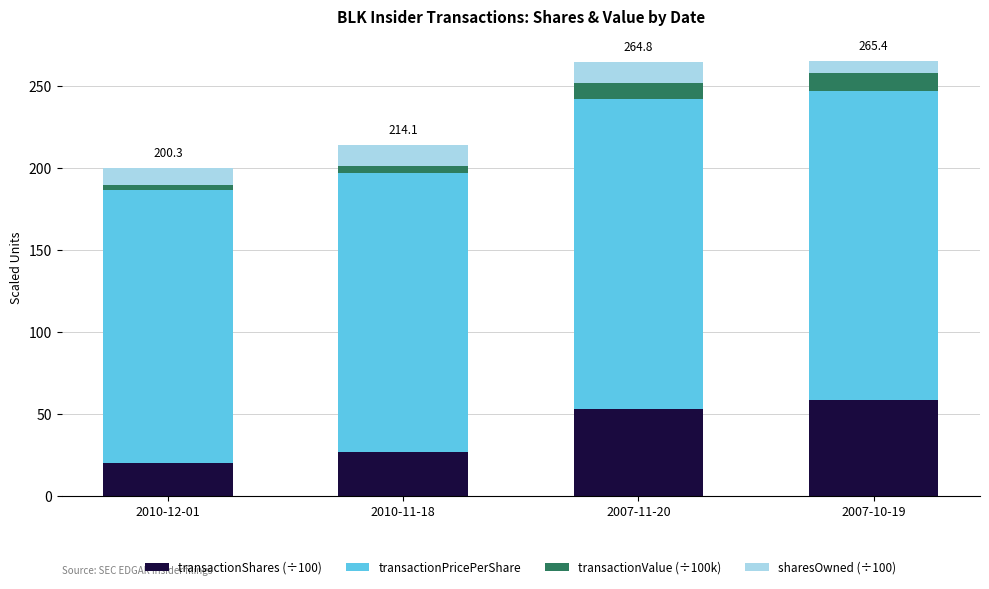

What is the lowest value of the transactionShares (÷100) series?

20.0